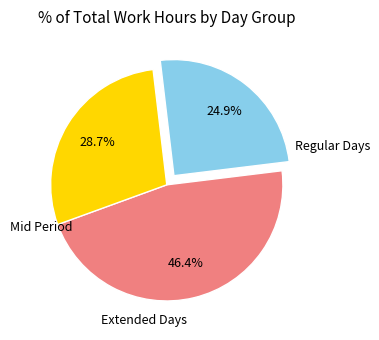

How many segments does this pie chart have?

3